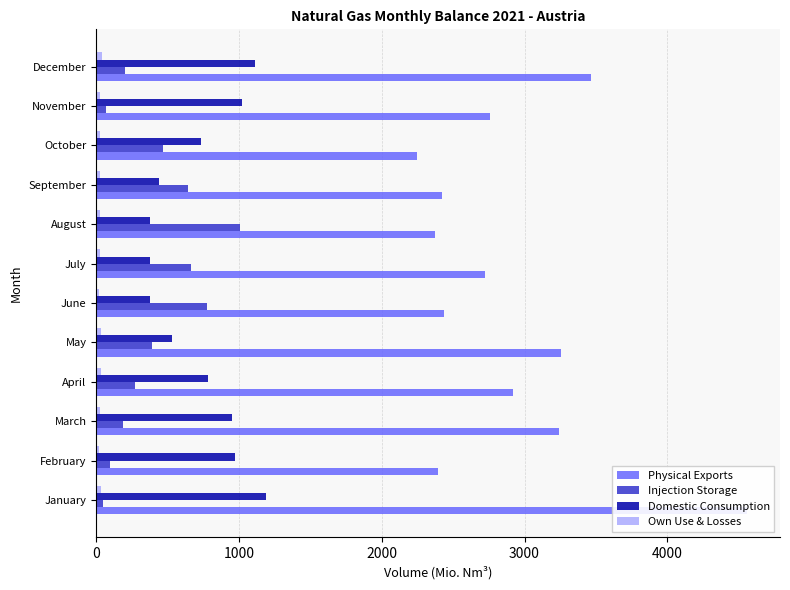

Reading left to right, transcribe all the data shown in this chart.

Physical Exports: 4561.0	2396.1	3238.7	2920.7	3255.4	2437.6	2720.2	2375.6	2423.4	2246.5	2755.9	3465.1
Injection Storage: 47.7	94.8	186.8	270.2	391.9	774.3	666.1	1009.1	643.5	467.6	71.0	200.8
Domestic Consumption: 1189.3	969.5	951.6	785.0	534.6	379.9	375.2	373.9	440.1	731.2	1023.8	1115.0
Own Use & Losses: 36.1	22.8	27.3	31.4	35.8	22.8	24.0	25.3	29.4	28.7	24.4	37.6